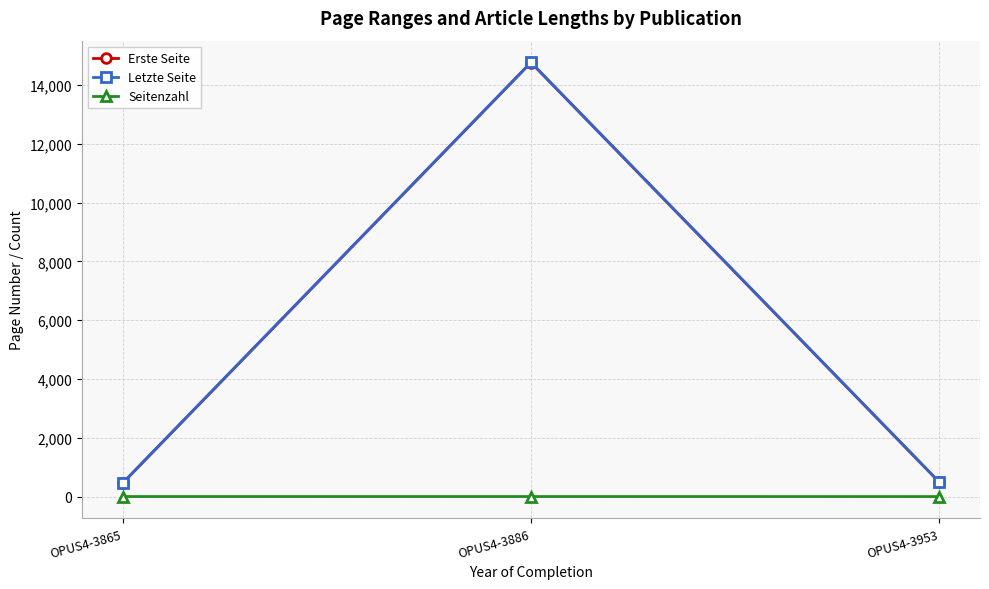

Count the Seitenzahl values in the range 4 to 5.

3